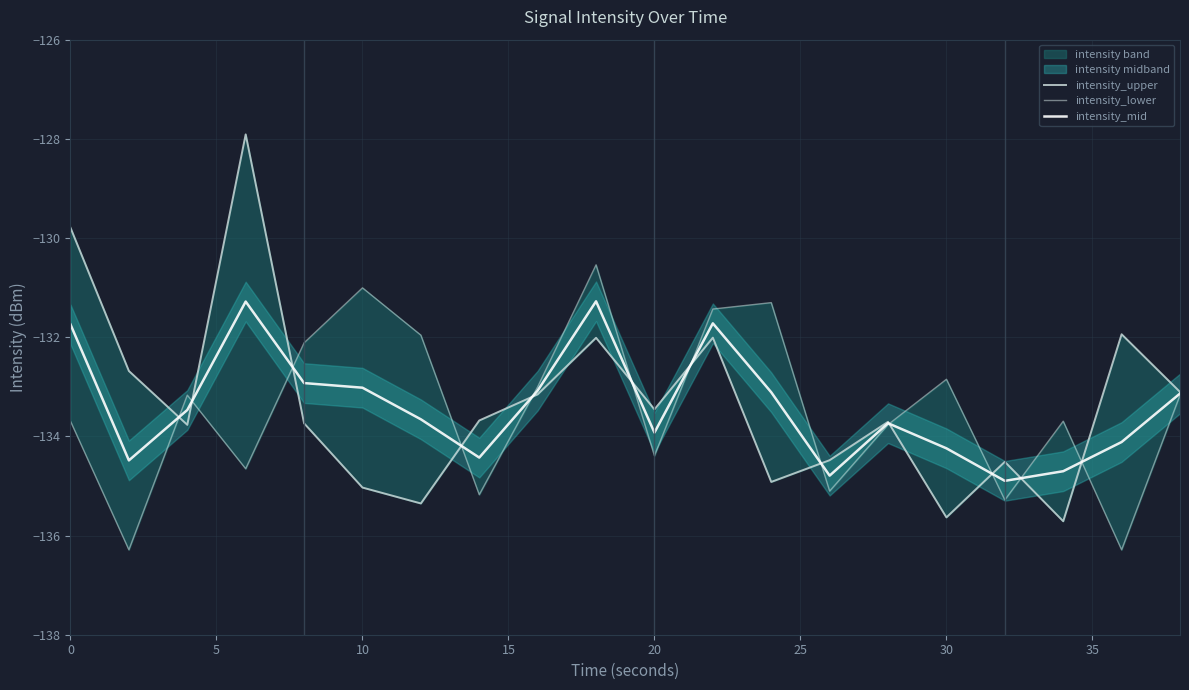

What is the maximum value shown in the chart?

-127.9